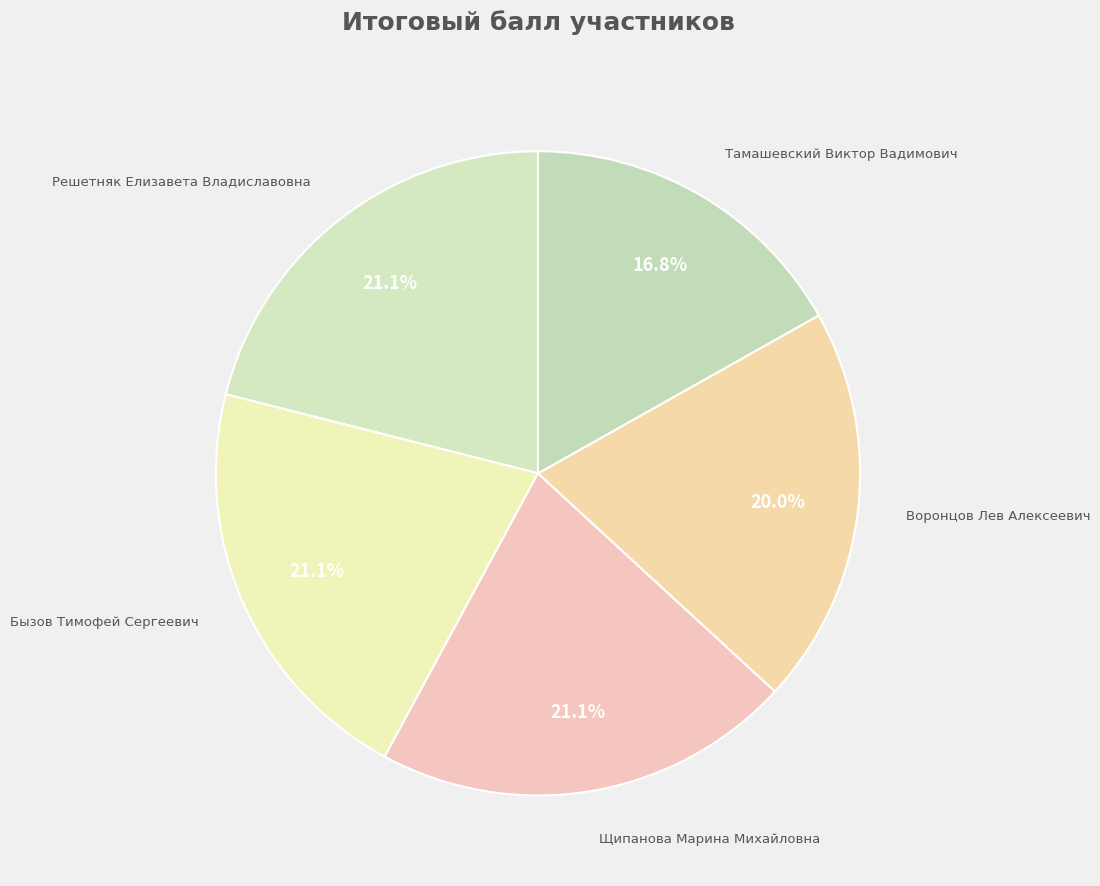

What is the ratio of the value at Решетняк Елизавета Владиславовна to the value at Тамашевский Виктор Вадимович?

1.3